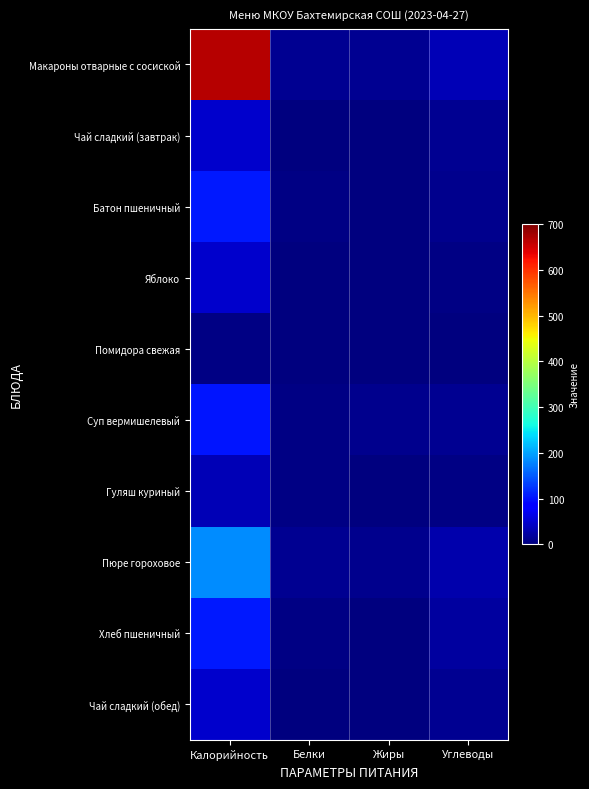

Reading left to right, list all the values displayed in this chart.

Макароны отварные с сосиской: Калорийность=666	Белки=12	Жиры=12	Углеводы=34
Чай сладкий (завтрак): Калорийность=47	Белки=0	Жиры=0	Углеводы=13
Батон пшеничный: Калорийность=106	Белки=4	Жиры=1	Углеводы=10
Яблоко: Калорийность=47	Белки=0	Жиры=0	Углеводы=3
Помидора свежая: Калорийность=3	Белки=0	Жиры=0	Углеводы=2
Суп вермишелевый: Калорийность=103	Белки=4	Жиры=9	Углеводы=12
Гуляш куриный: Калорийность=35	Белки=3	Жиры=1	Углеводы=4
Пюре гороховое: Калорийность=185	Белки=13	Жиры=9	Углеводы=30
Хлеб пшеничный: Калорийность=106	Белки=4	Жиры=1	Углеводы=20
Чай сладкий (обед): Калорийность=47	Белки=0	Жиры=0	Углеводы=13